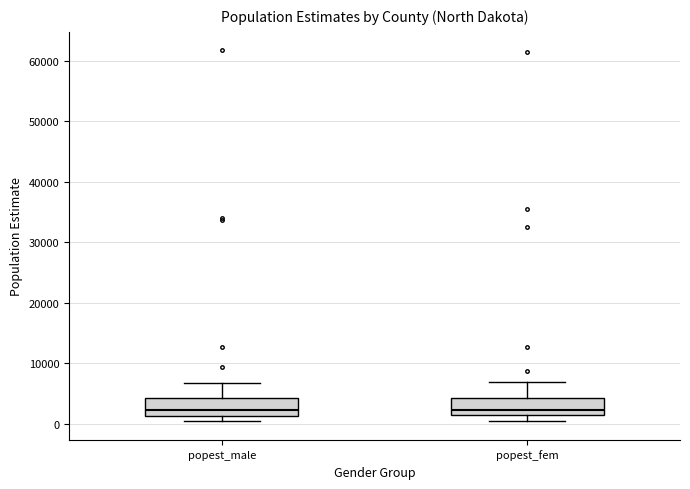

Reading left to right, transcribe this box plot: for each box, give where its median line is, the range the box spans, and where its two whiskers end, as read against the y-axis. The values are not printed on the chart, so give them approximately, as read against the axis.

popest_male: median 2000, box 1000 to 4000, whiskers 0 to 7000
popest_fem: median 2000, box 1000 to 4000, whiskers 0 to 7000